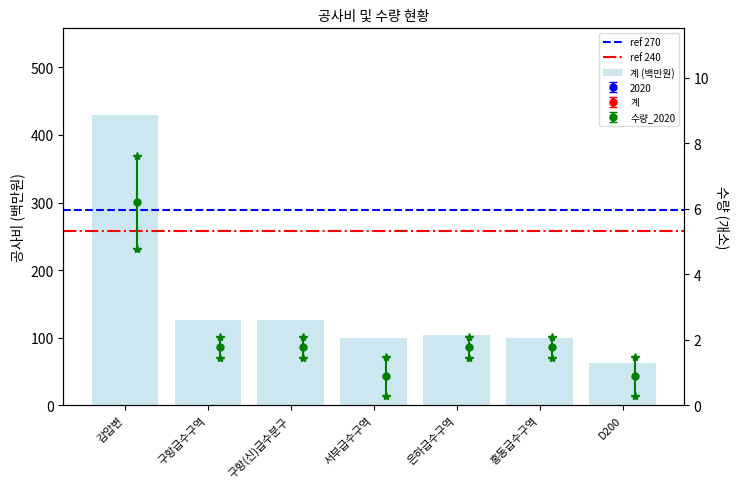

The value of 계 at 서부급수구역 is 1865.0. True or false?

False